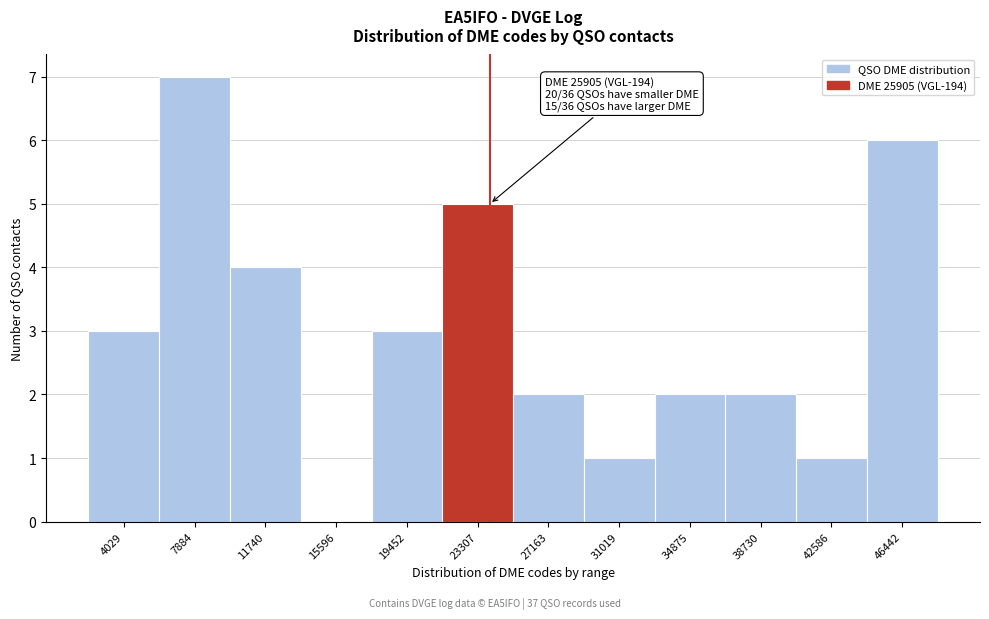

Reading left to right, what are all the values shown in this chart?

4029=3	7884=7	11740=4	15596=0	19452=3	23307=5	27163=2	31019=1	34875=2	38730=2	42586=1	46442=6